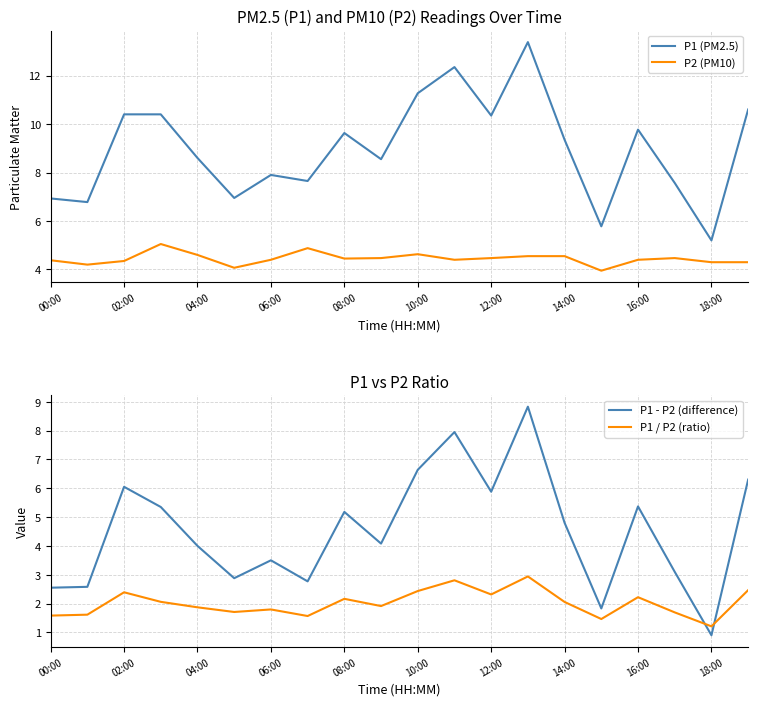

How many data points in P2 (PM10) are less than 4?

1